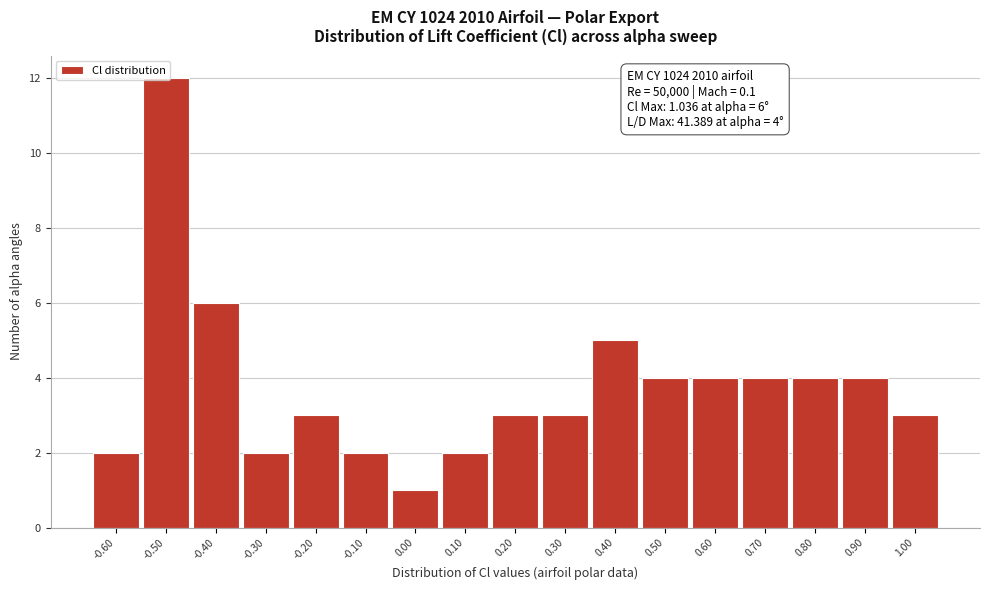

What is the greatest value displayed?

12